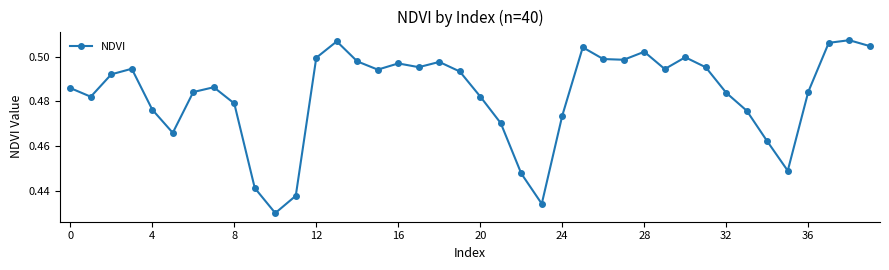

Count the values in the range 0 to 1.

40